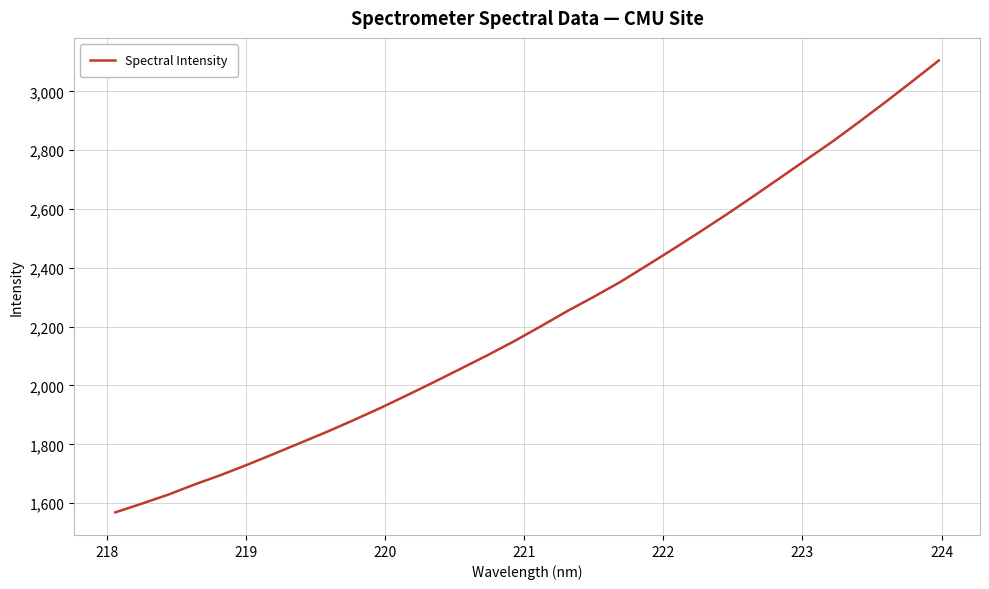

What is the maximum value shown in the chart?

3104.9